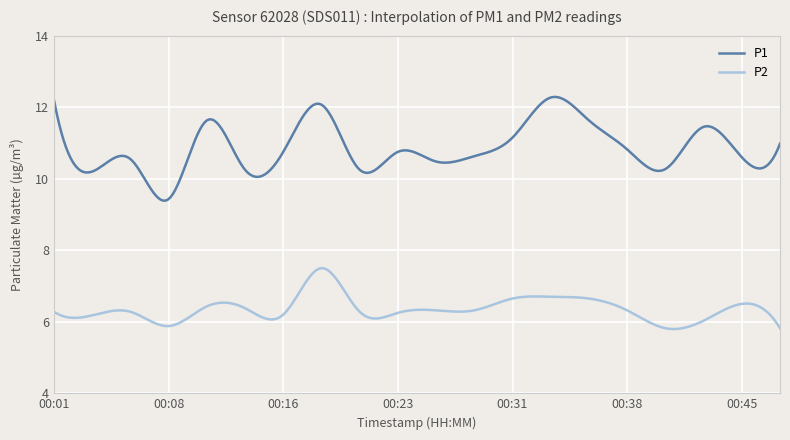

Which series has the largest range (max minus min)?

P1